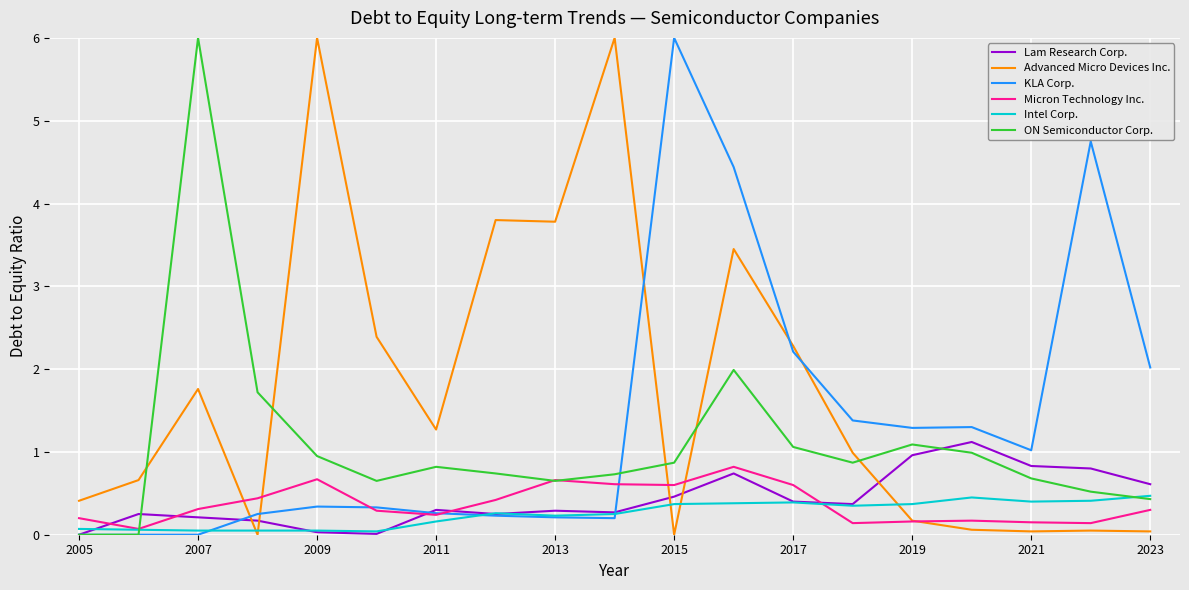

True or false: KLA Corp. has more than 2 interior local peaks.

True